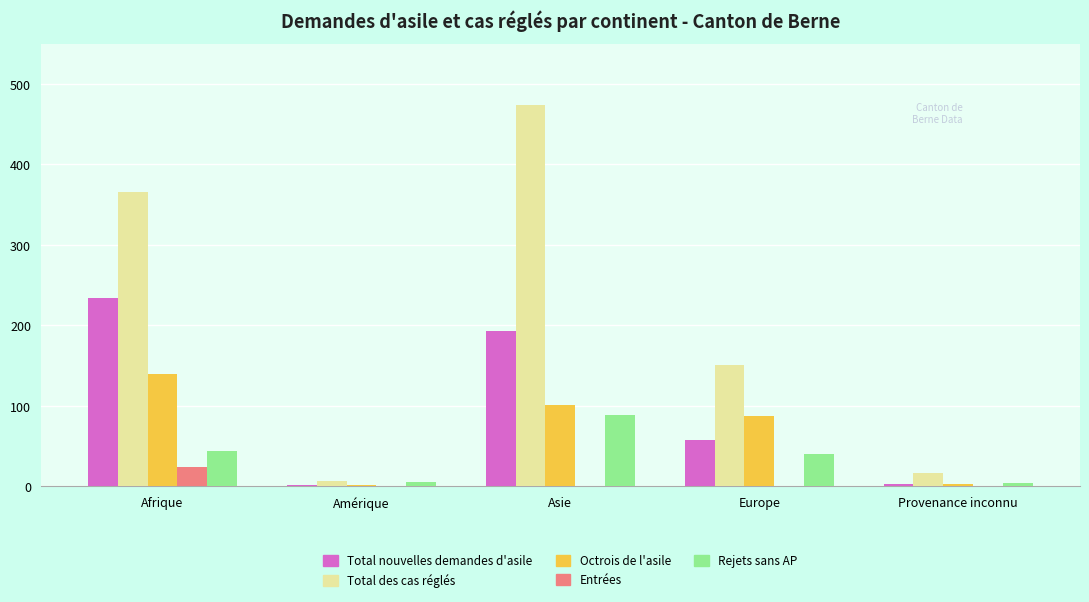

Between Amérique and Provenance inconnu, which series saw the biggest shift?

Total des cas réglés